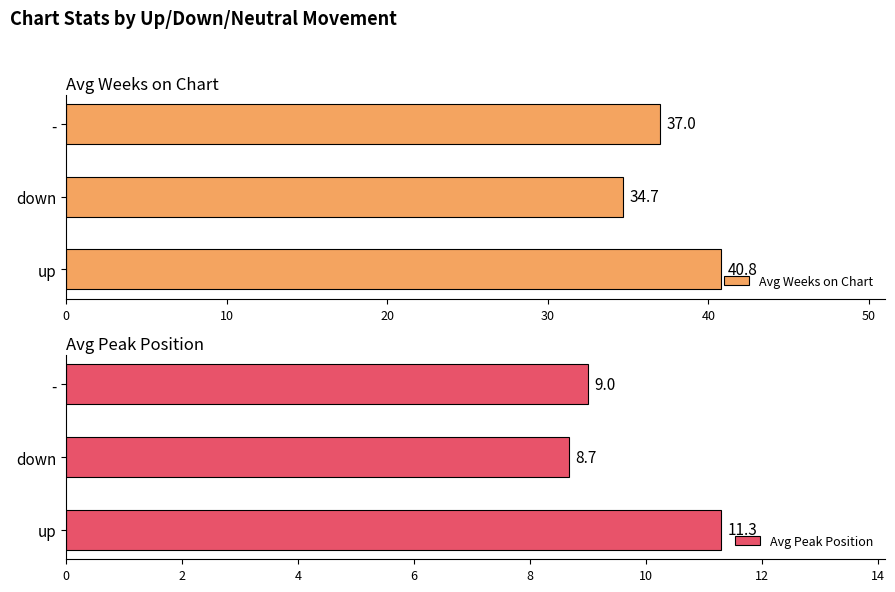

Which series has the largest total across all categories?

Avg Weeks on Chart